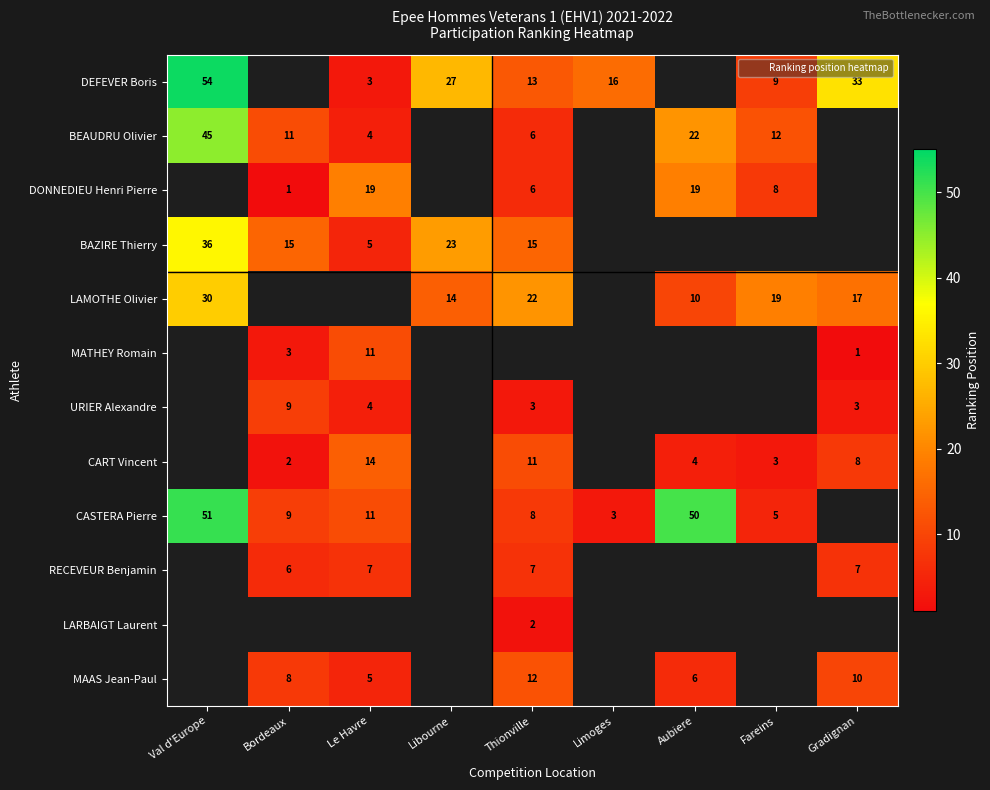

How many values in RECEVEUR Benjamin are above zero?

4